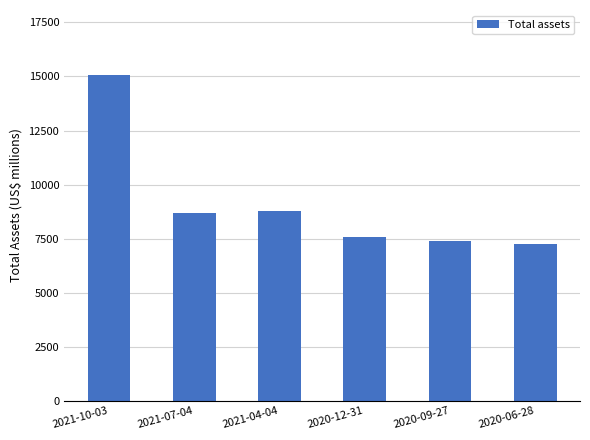

Which label corresponds to the smallest value in the chart?

2020-06-28